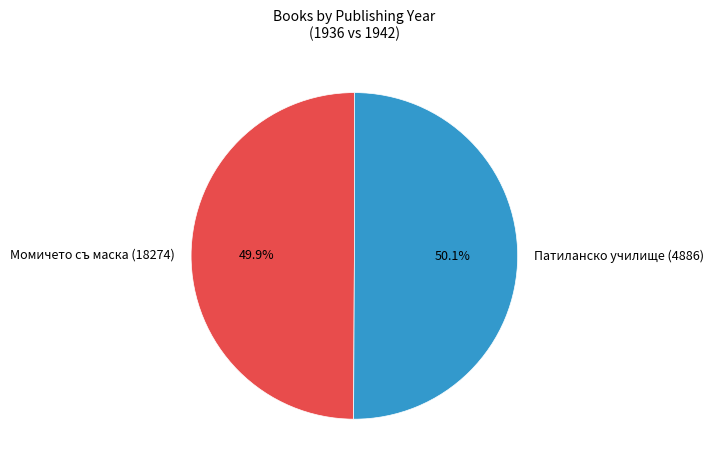

What is the ratio of the value at Момичето съ маска (18274) to the value at Патиланско училище (4886)?

1.0